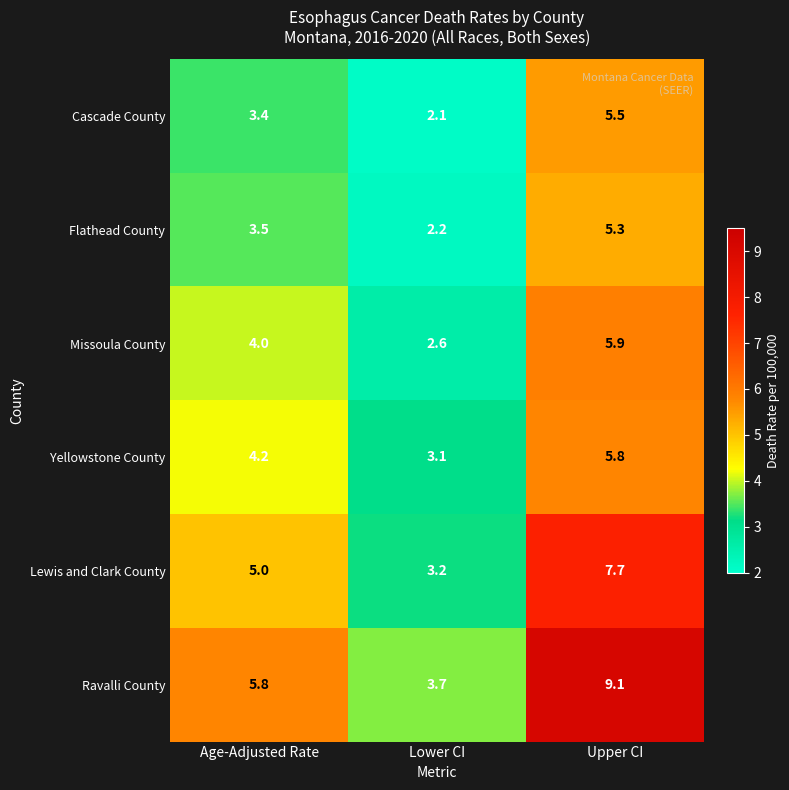

Count the number of categories in the chart.

3